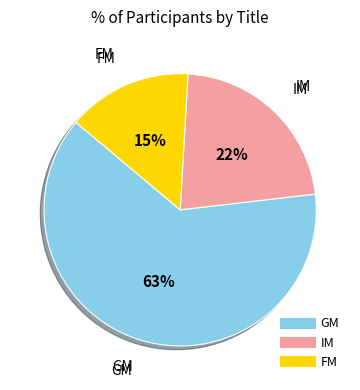

Is GM the majority of the pie?

Yes